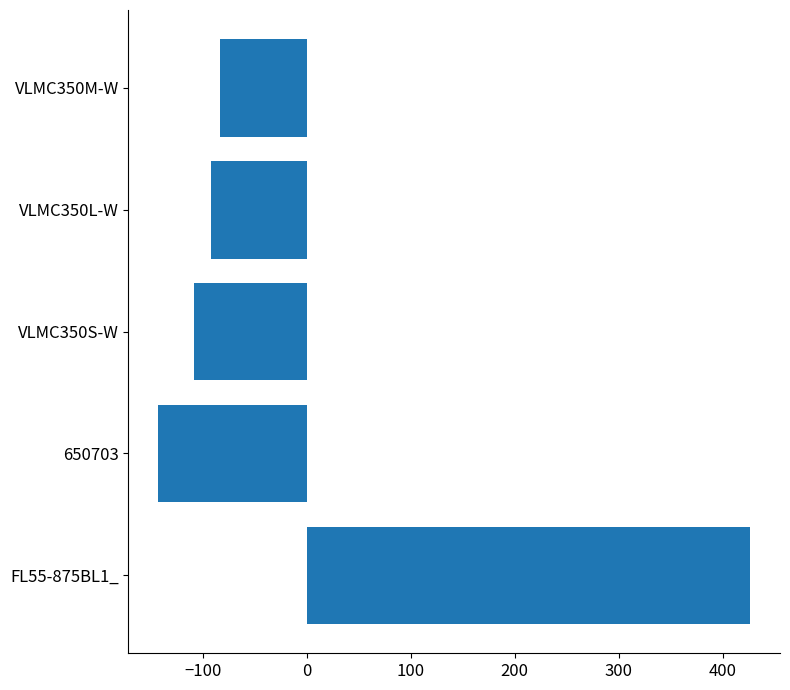

What is the difference between the maximum and second lowest values?

535.5